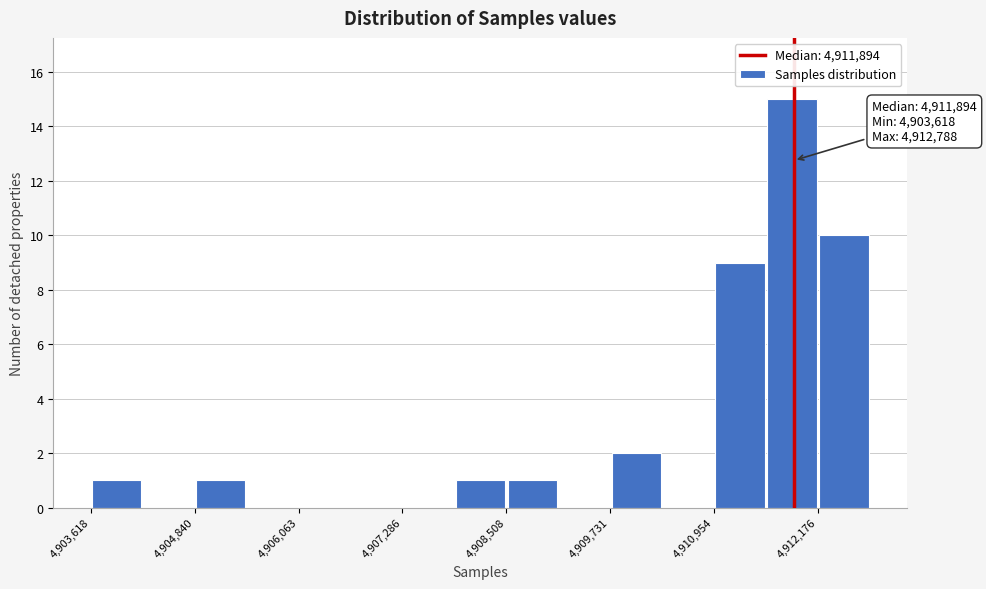

Around what value on the x-axis is the tallest bar? Give the approximate position of its centre, as read against the axis.

4911800